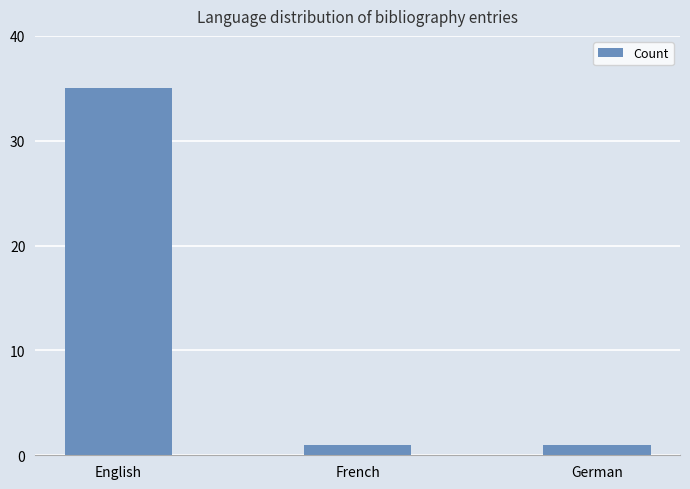

Which has a higher value, German or English?

English